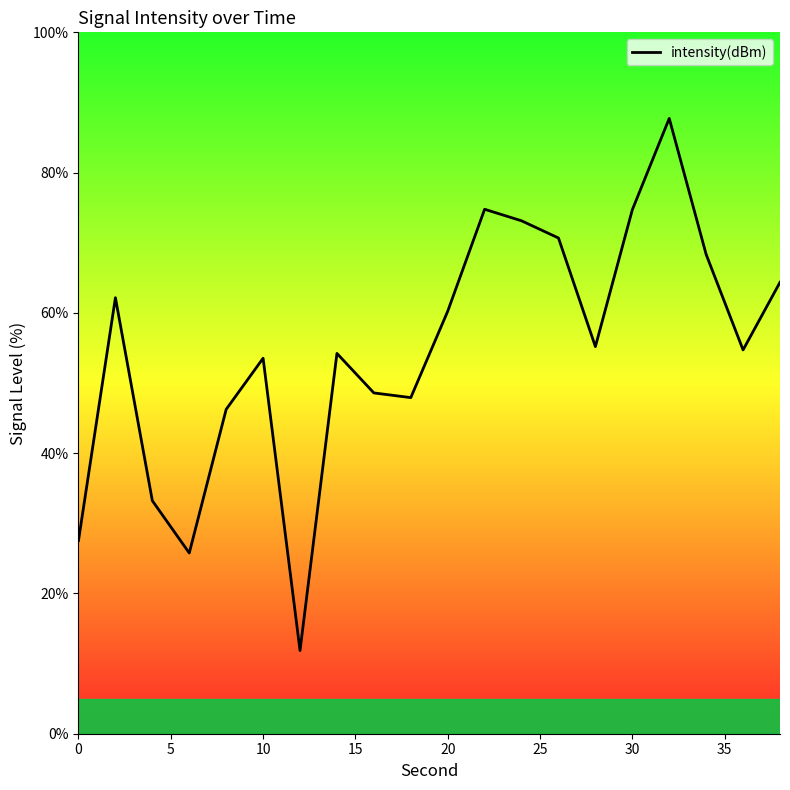

How many lines are shown in the chart?

1